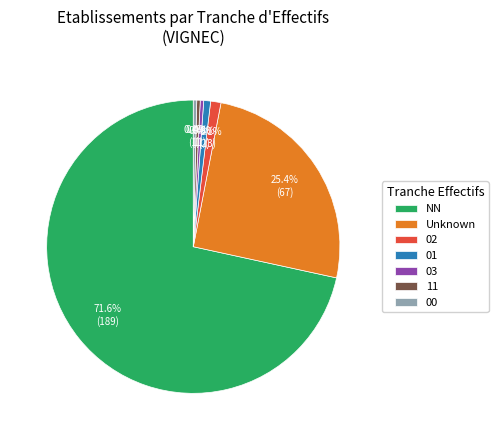

Which has a higher value, Unknown or 00?

Unknown